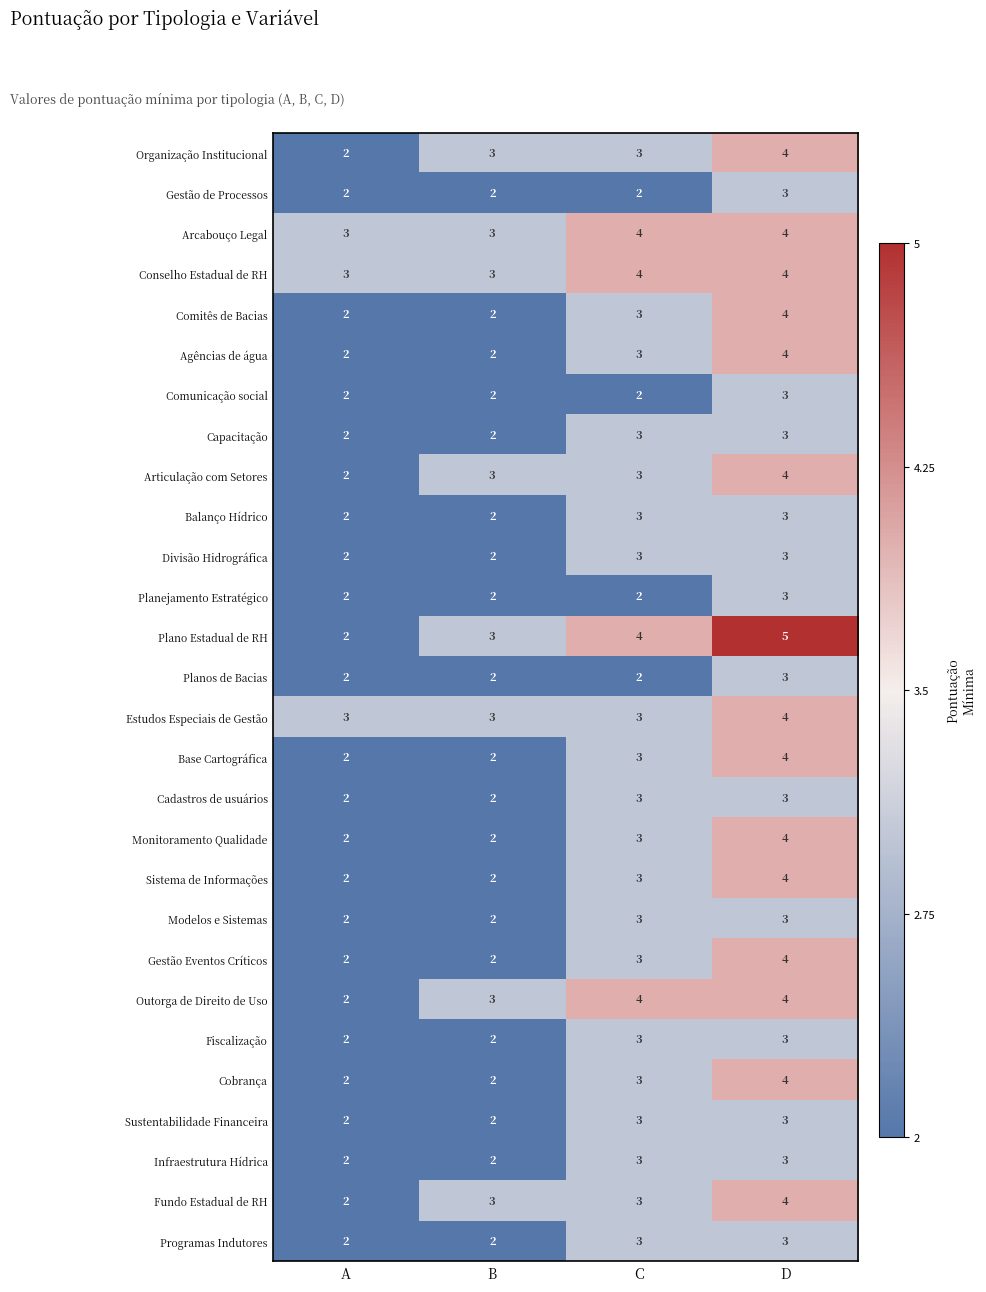

True or false: Modelos e Sistemas has a value of 3 at A.

False